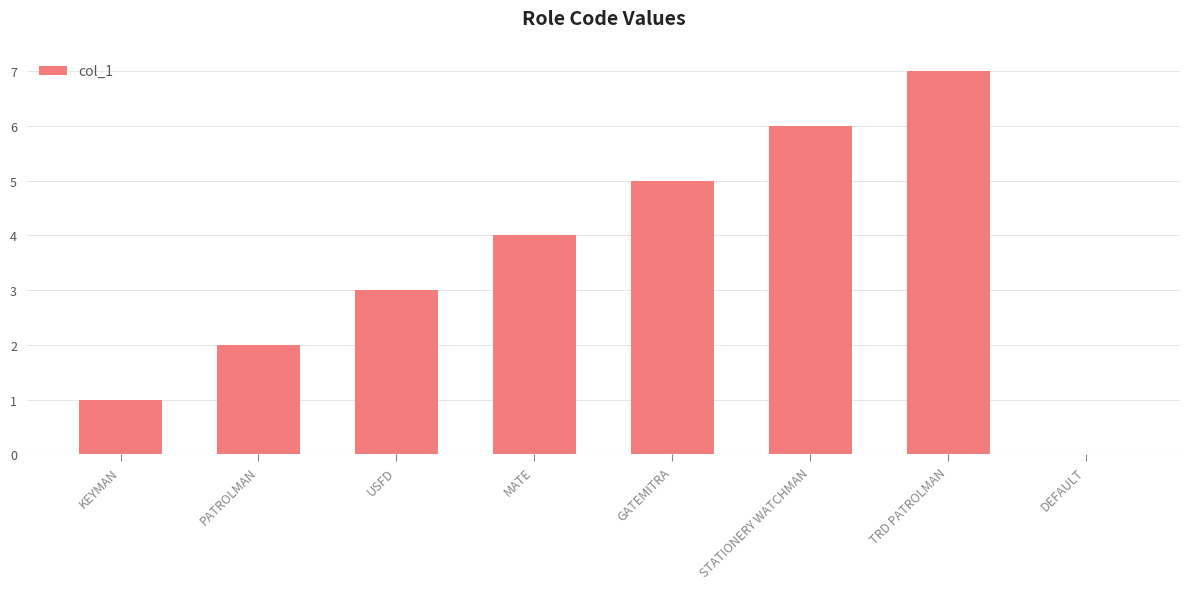

How many data points does each series have?

8